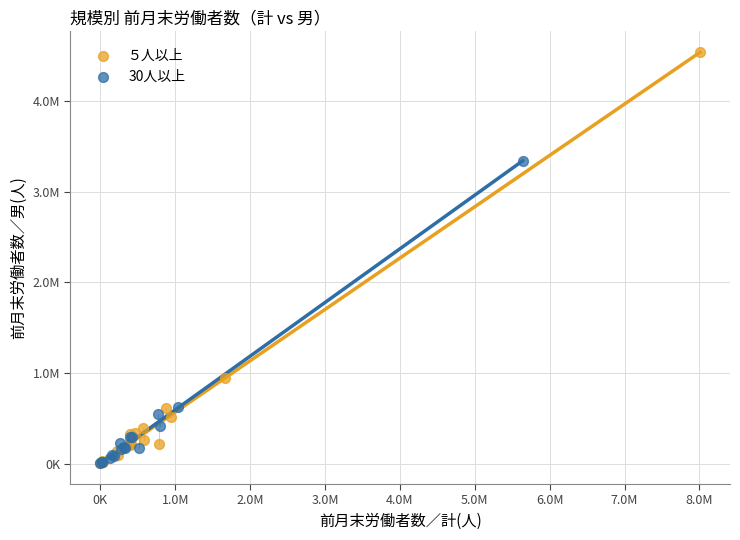

What are all the series names shown in the legend?

５人以上, 30人以上